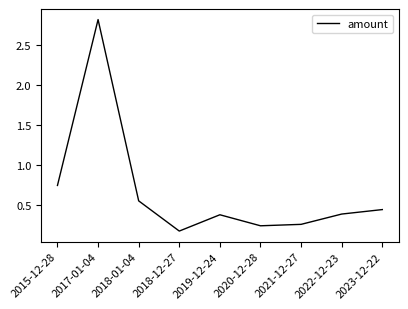

What is the maximum value shown in the chart?

2.8